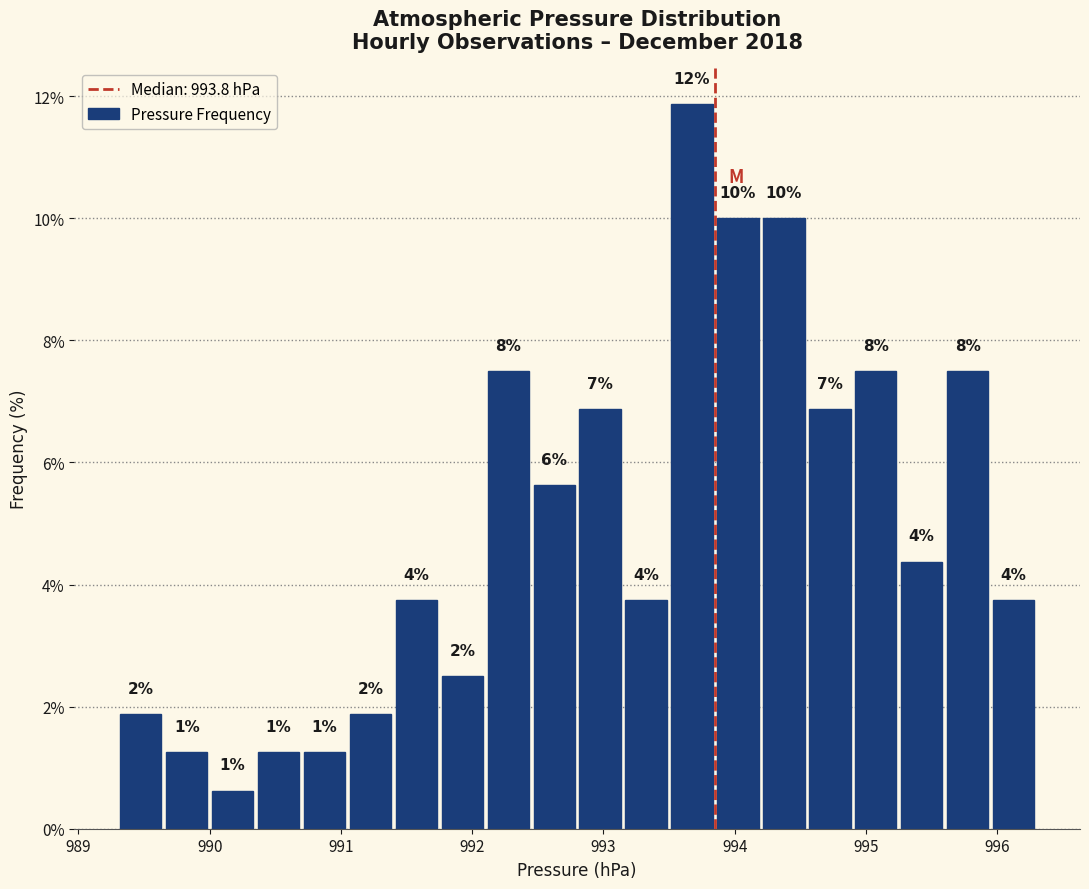

Around what value on the x-axis is the tallest bar? Give the approximate position of its centre, as read against the axis.

993.7